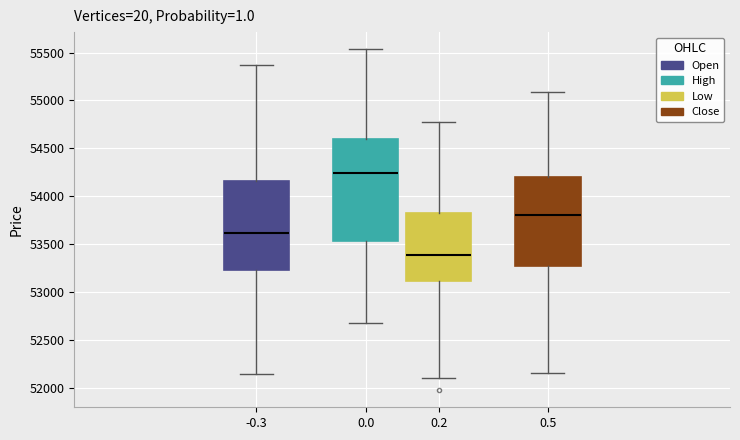

Comparing the boxes themselves (not the whiskers), which one is the tallest?

0.0